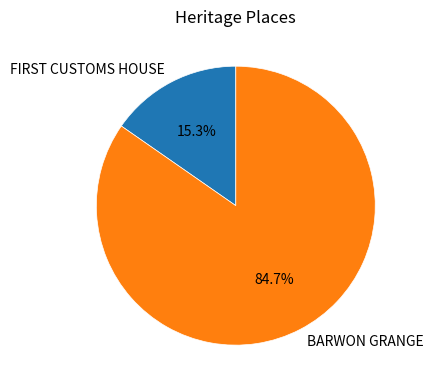

Count the number of slices in the pie.

2